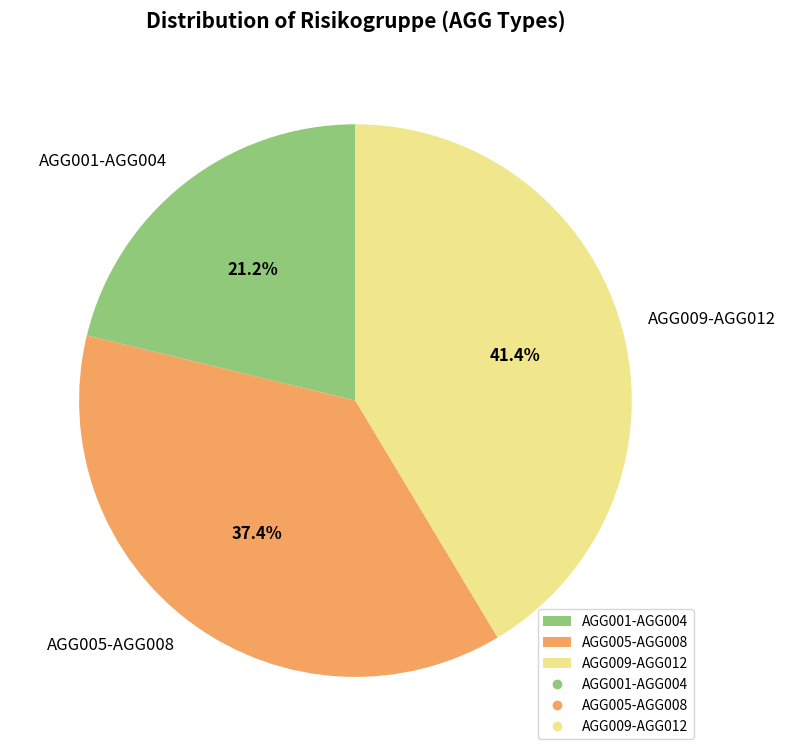

What is the total percentage of AGG009-AGG012 and AGG005-AGG008?

78.8%